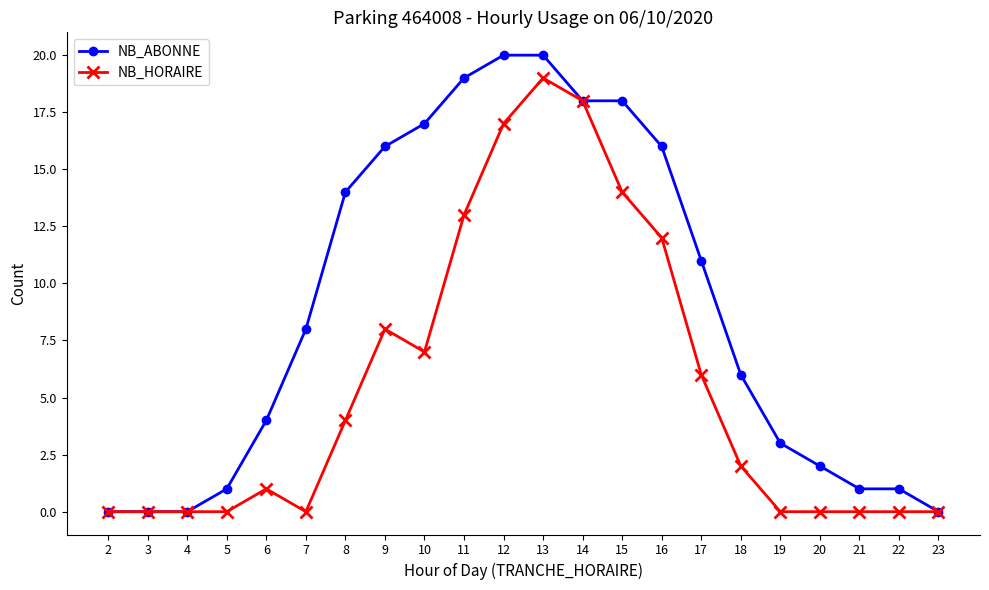

What is the value of the NB_HORAIRE point at the 7th from the left?

4